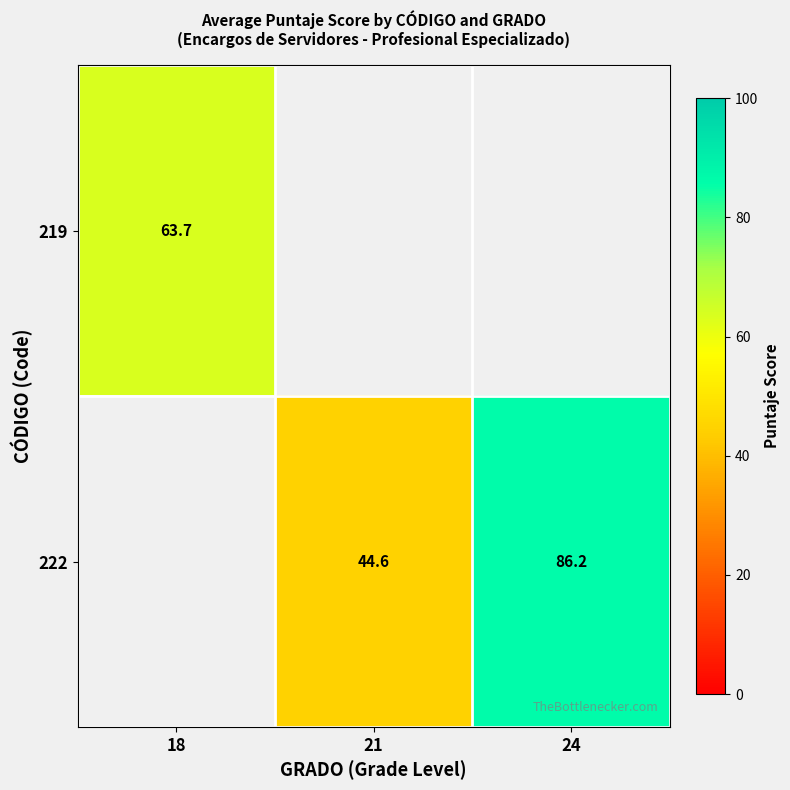

Rank the series by their average value, from lowest to highest.

219, 222